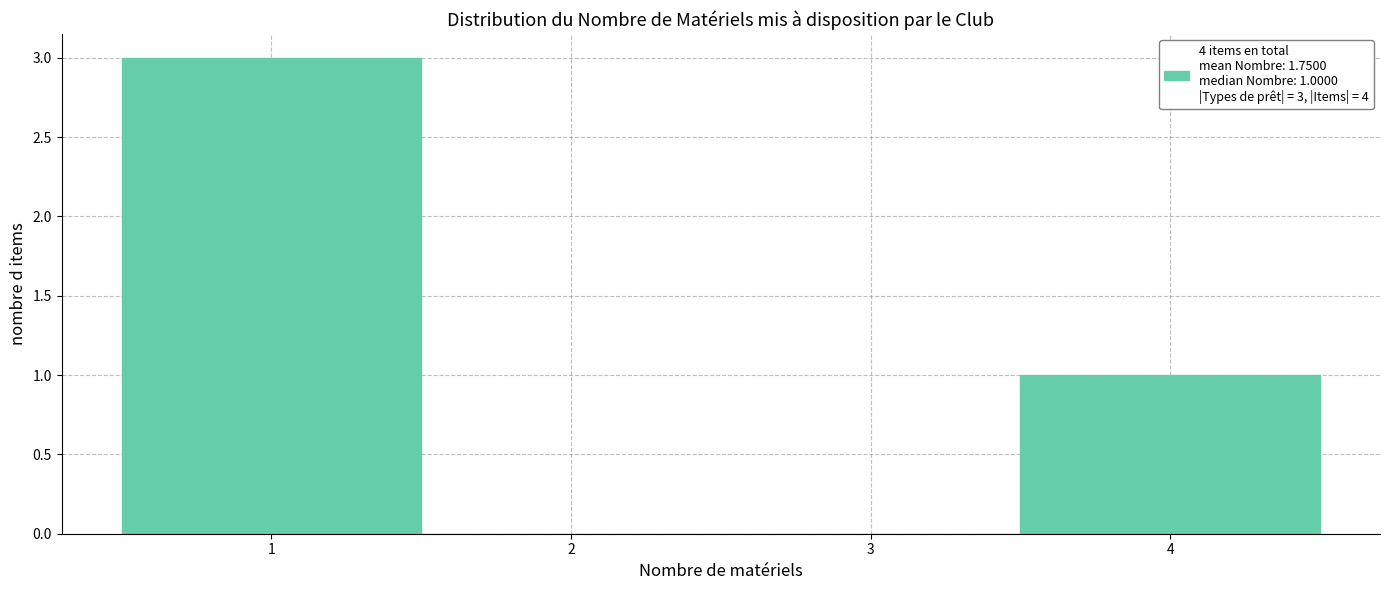

Over which range of the x-axis is the bar tallest?

0.5 to 1.5